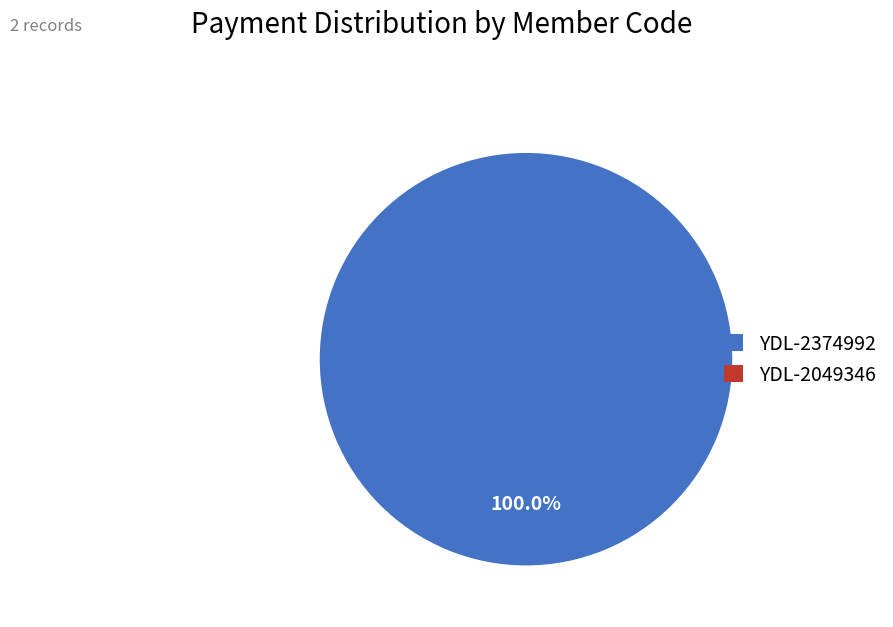

To the nearest percent, what is the average slice percentage?

50%